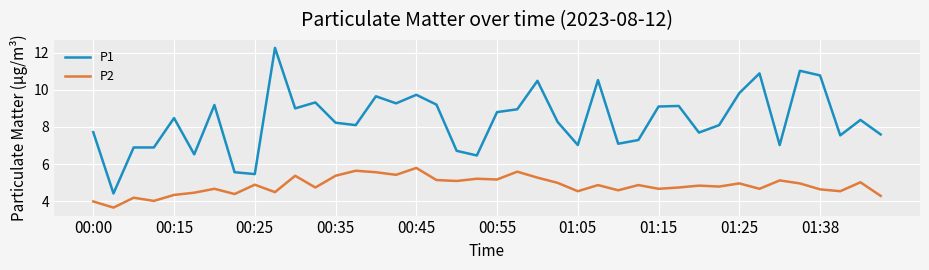

Which series has the largest total across all categories?

P1